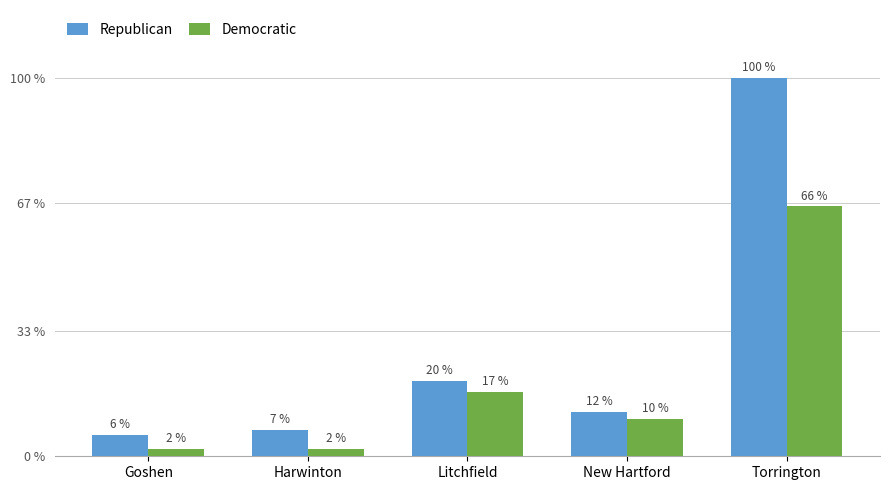

Is it true that Democratic equals 48 at Harwinton?

False